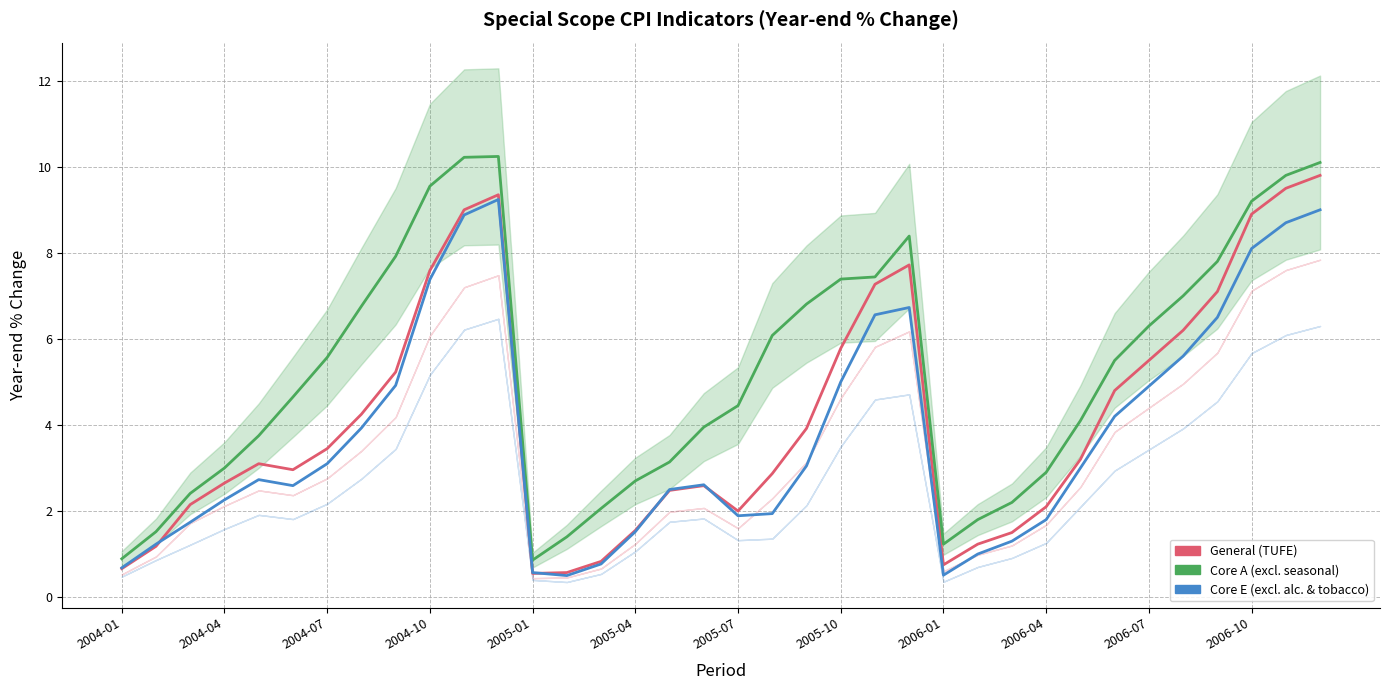

How many values in the Core E (excl. alc. & tobacco) series exceed 3?

17